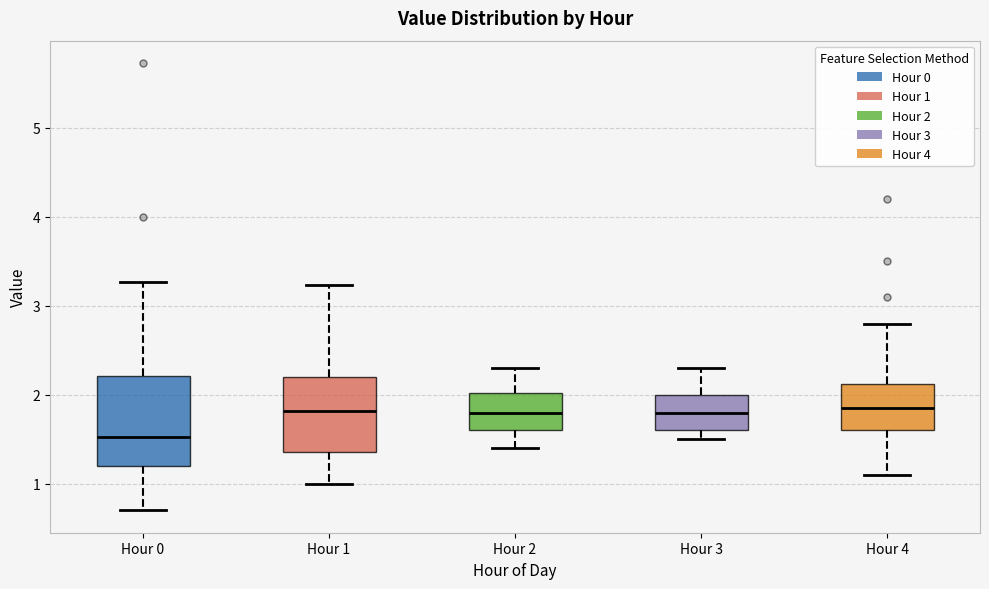

Reading left to right, transcribe this box plot: for each box, give where its median line is, the range the box spans, and where its two whiskers end, as read against the y-axis. The values are not printed on the chart, so give them approximately, as read against the axis.

Hour 0: median 1.5, box 1.2 to 2.2, whiskers 0.7 to 3.3
Hour 1: median 1.8, box 1.4 to 2.2, whiskers 1.0 to 3.2
Hour 2: median 1.8, box 1.6 to 2.0, whiskers 1.4 to 2.3
Hour 3: median 1.8, box 1.6 to 2.0, whiskers 1.5 to 2.3
Hour 4: median 1.9, box 1.6 to 2.1, whiskers 1.1 to 2.8